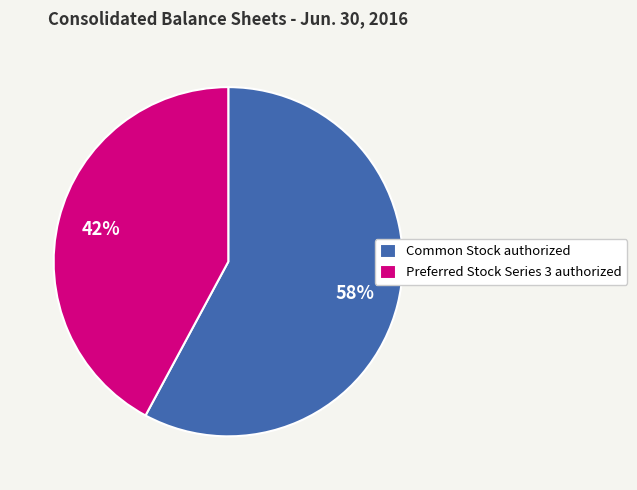

Between Common Stock authorized and Preferred Stock Series 3 authorized, which is larger?

Common Stock authorized